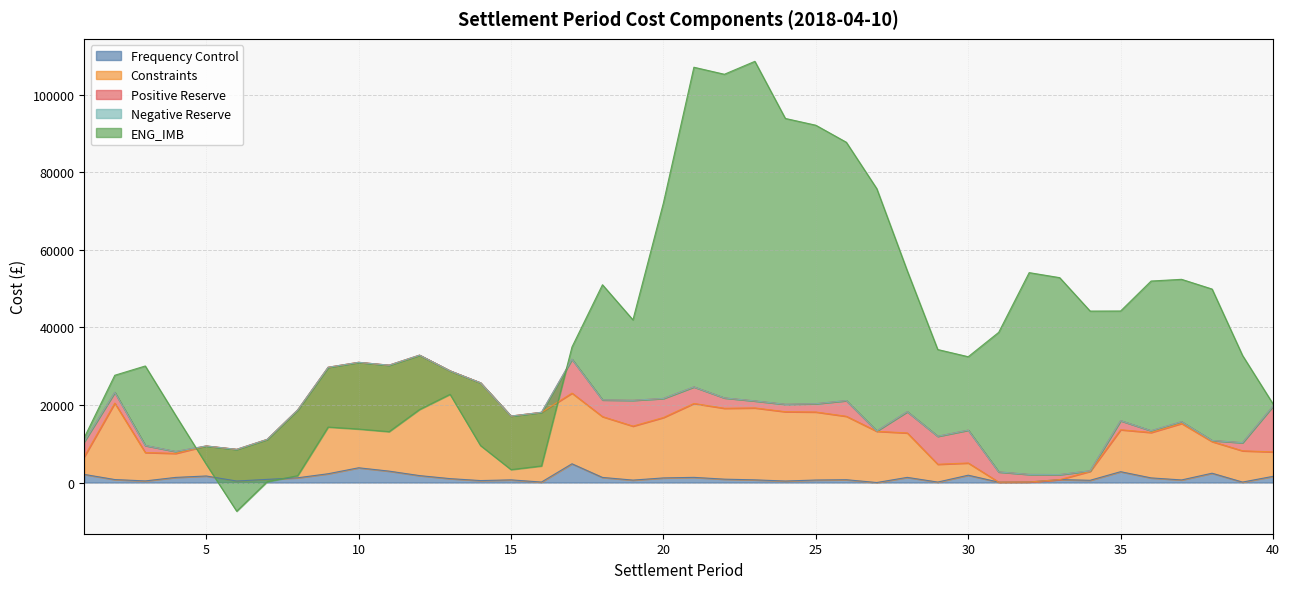

List the series in order of their peak value, lowest first.

Negative Reserve, Frequency Control, Positive Reserve, Constraints, ENG_IMB